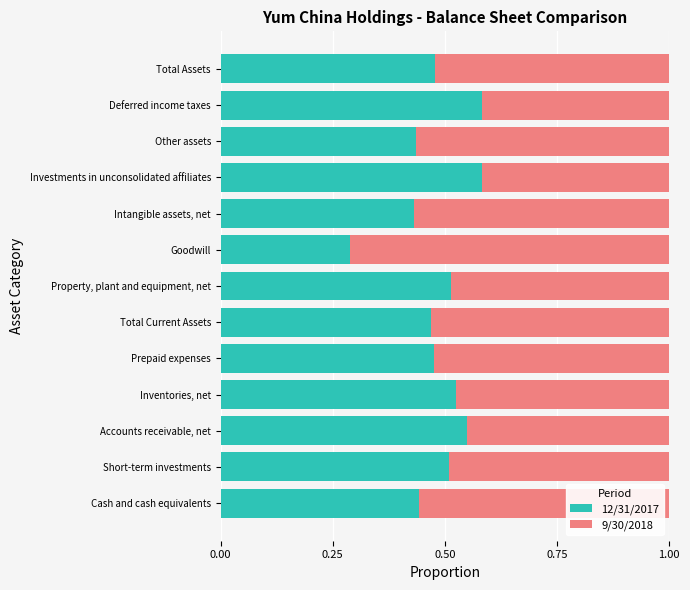

Is it true that 12/31/2017 equals 0.5 at Prepaid expenses?

True